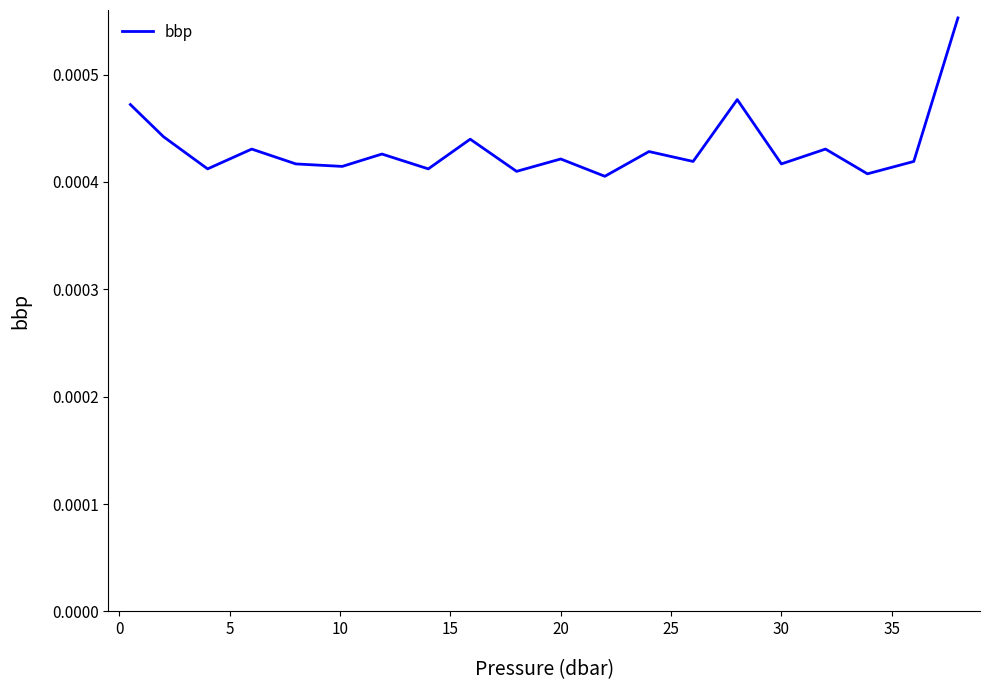

Does the chart display data point markers on the line(s)?

No